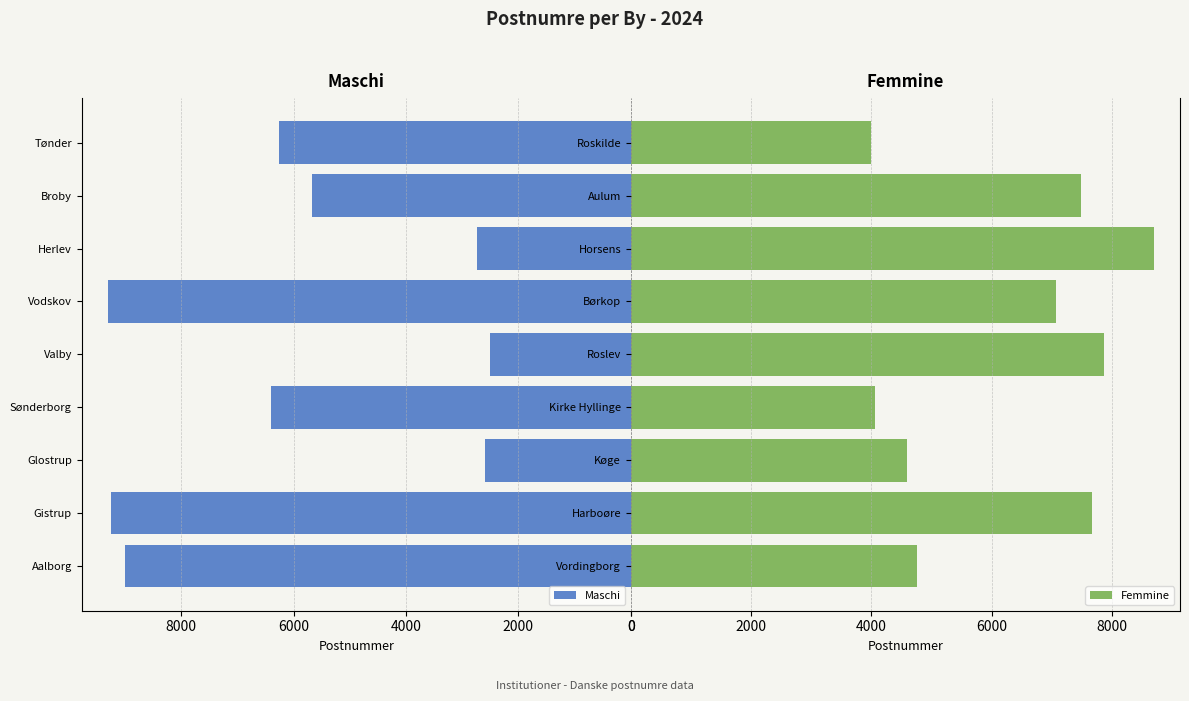

Which series has the largest total across all categories?

Femmine